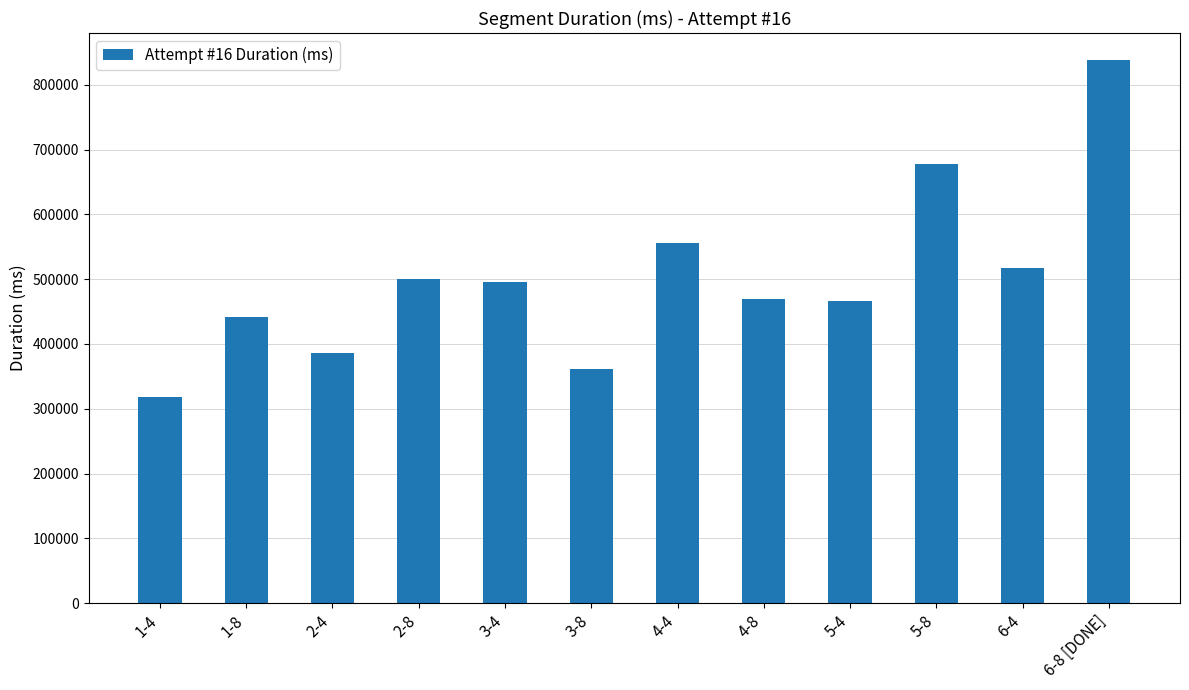

What is the average value?

502261